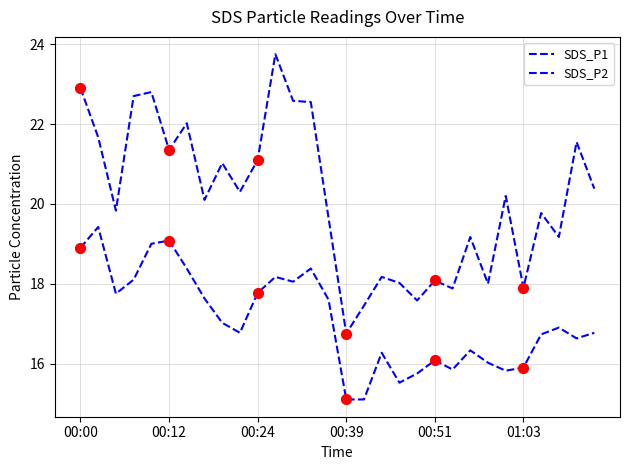

Does the chart have visible grid lines?

Yes